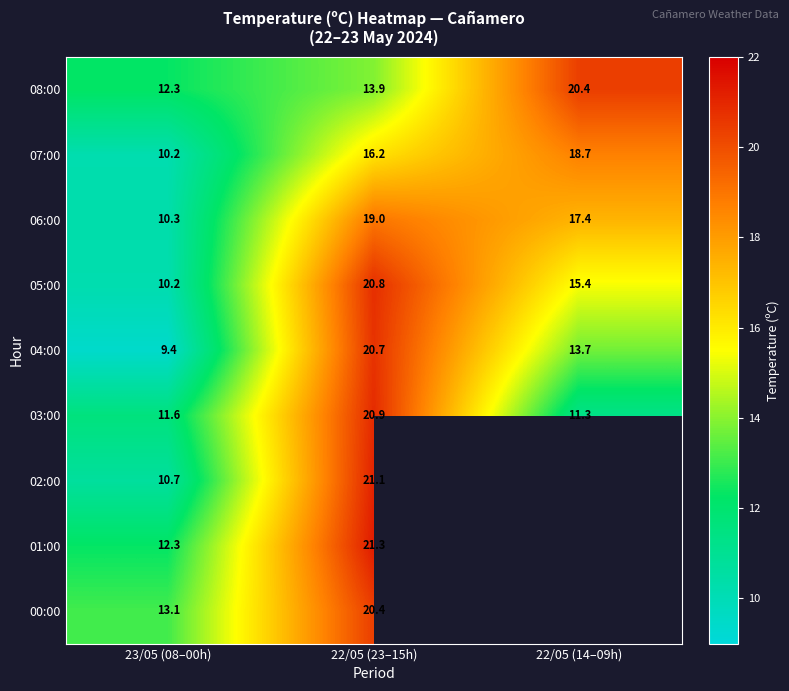

At which label is 03:00 closest to 16?

23/05 (08–00h)